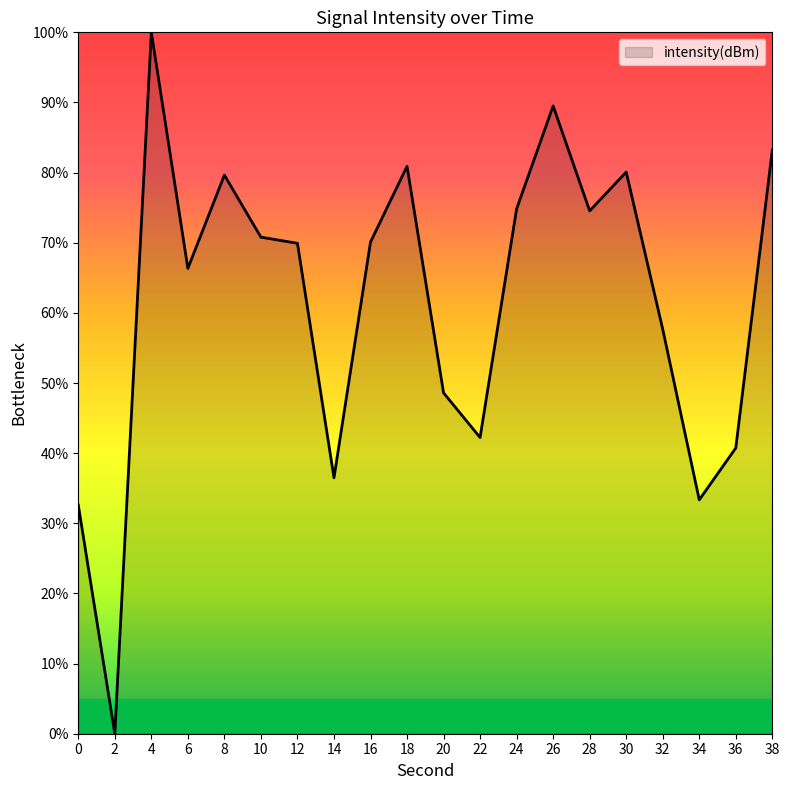

How many lines are shown in the chart?

1